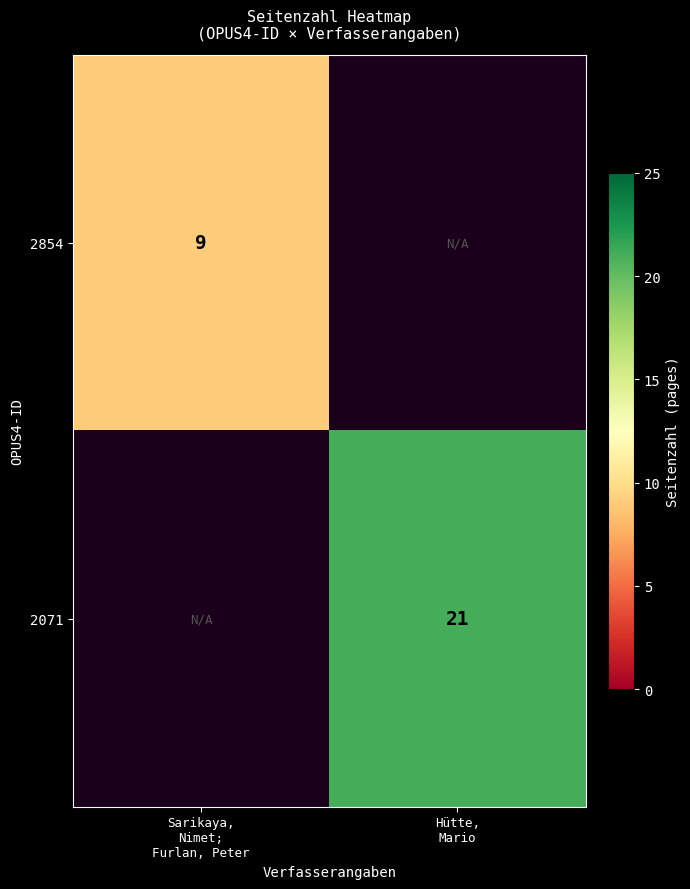

Is it true that 2071 equals 11.9 at Hütte, Mario?

False